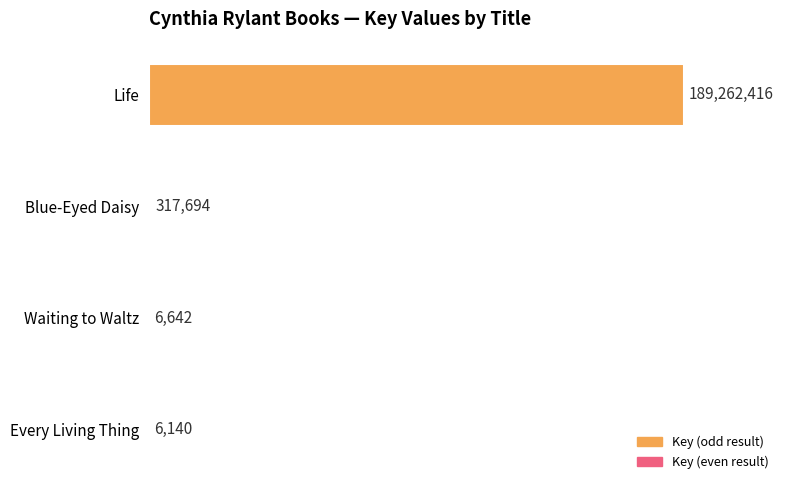

What is the change in value from Life to Waiting to Waltz?

-189255774